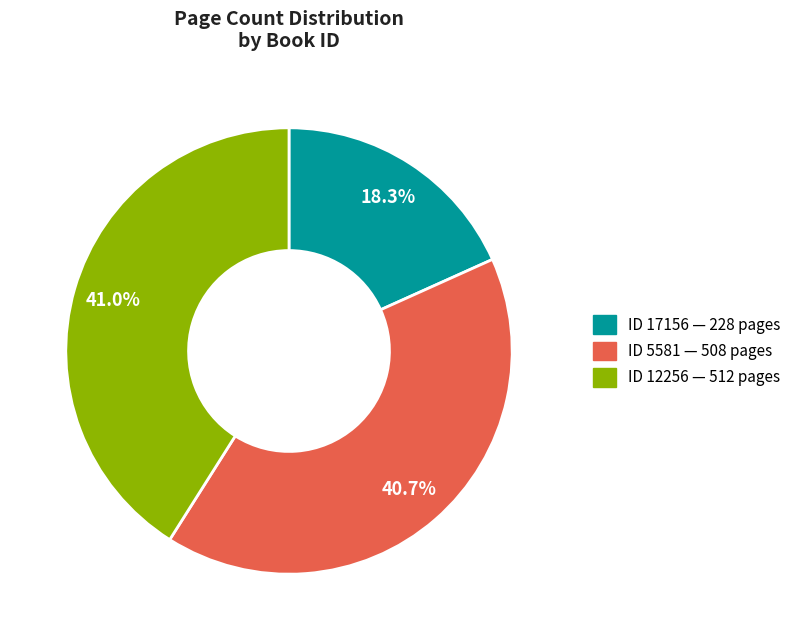

Is there a majority slice in this chart?

No